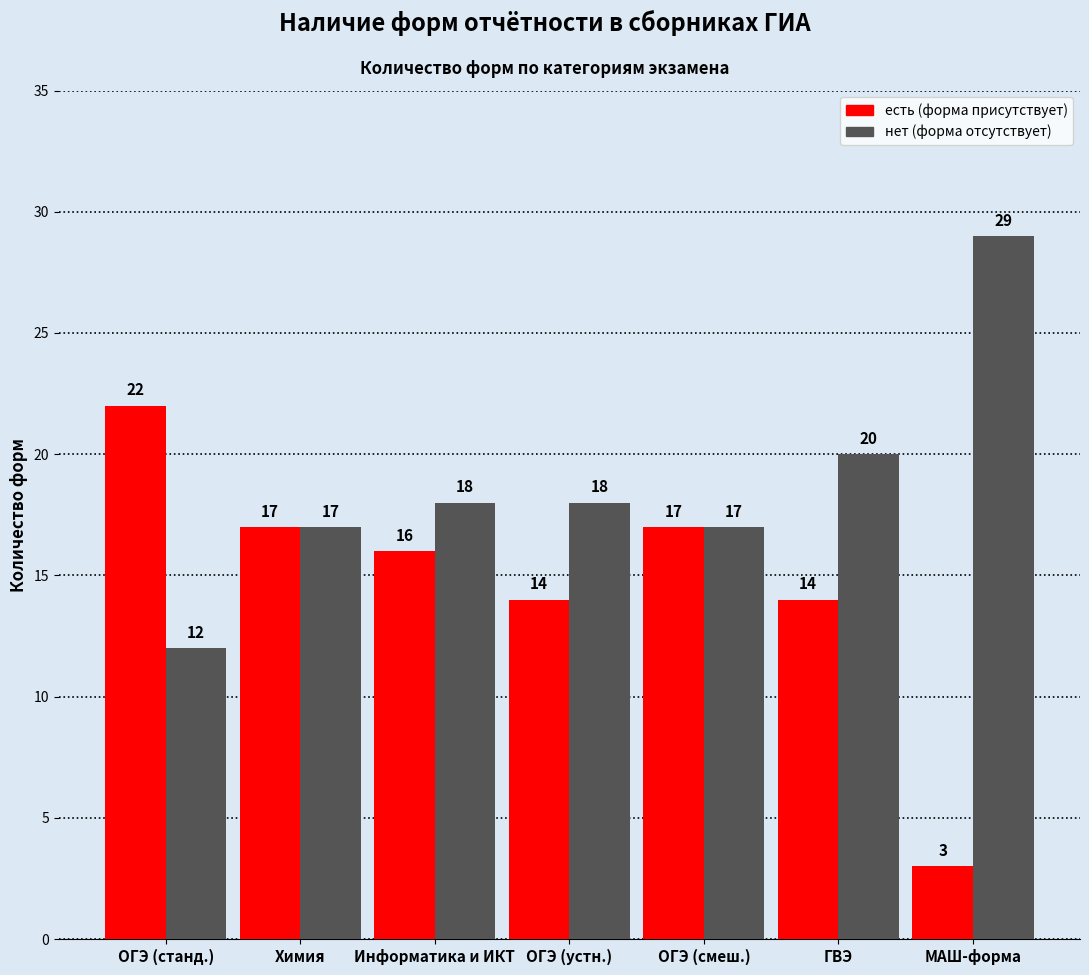

What is the difference between the highest and lowest values at ОГЭ (устн.)?

4